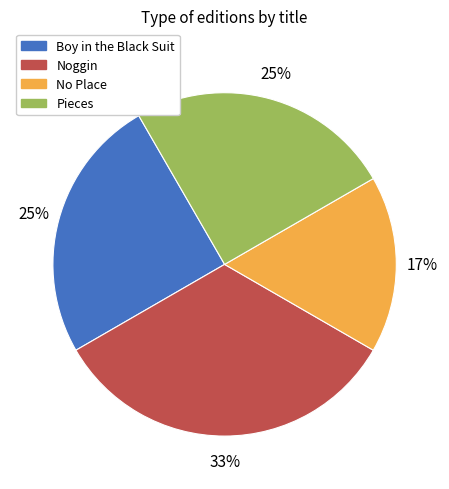

To the nearest percent, what portion does Boy in the Black Suit represent?

25%